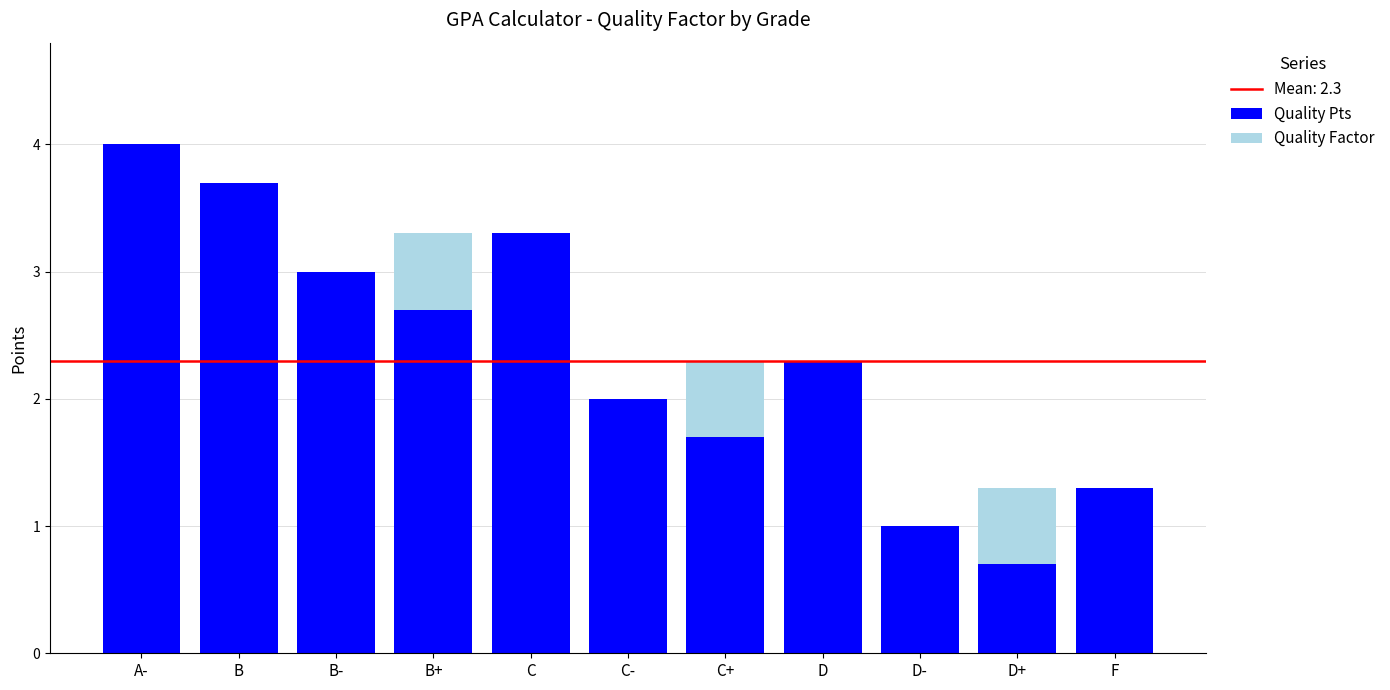

How many distinct data groups are displayed?

2